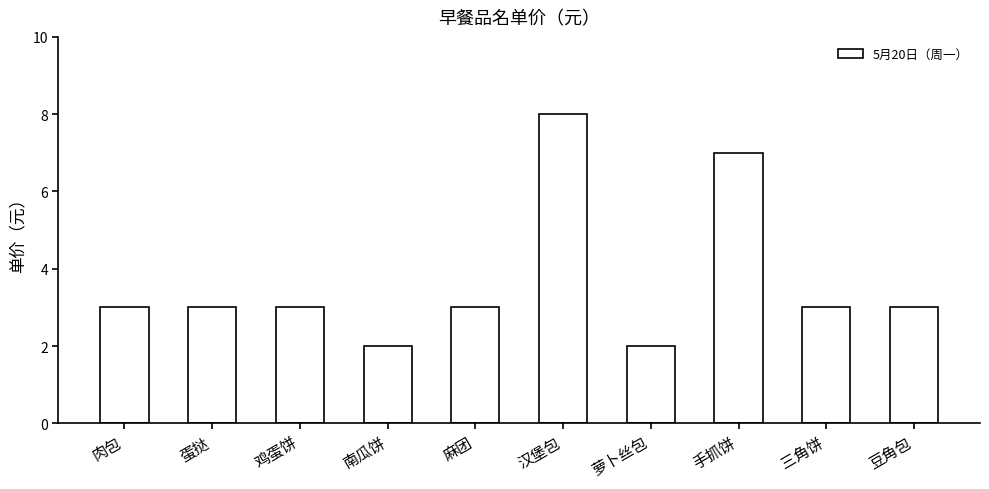

The value at 手抓饼 is 11. True or false?

False